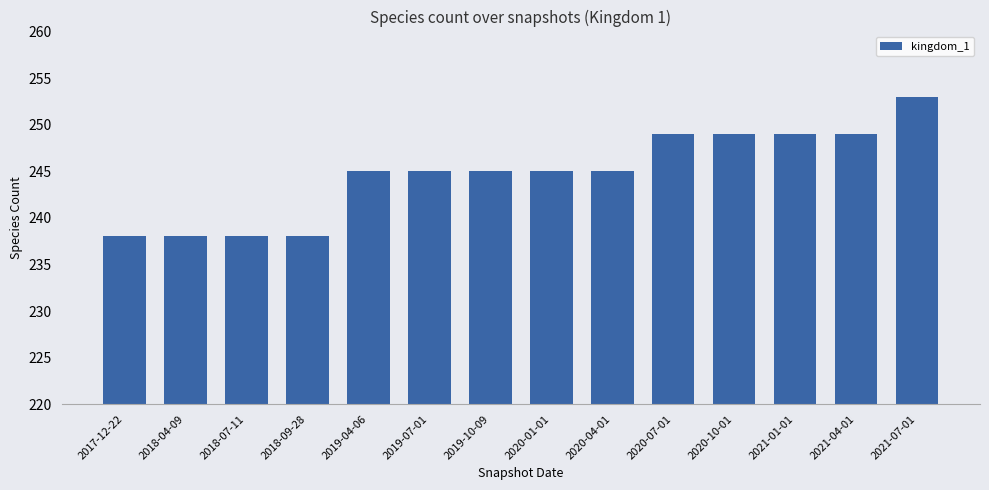

What is the change in value from 2019-07-01 to 2021-07-01?

+8